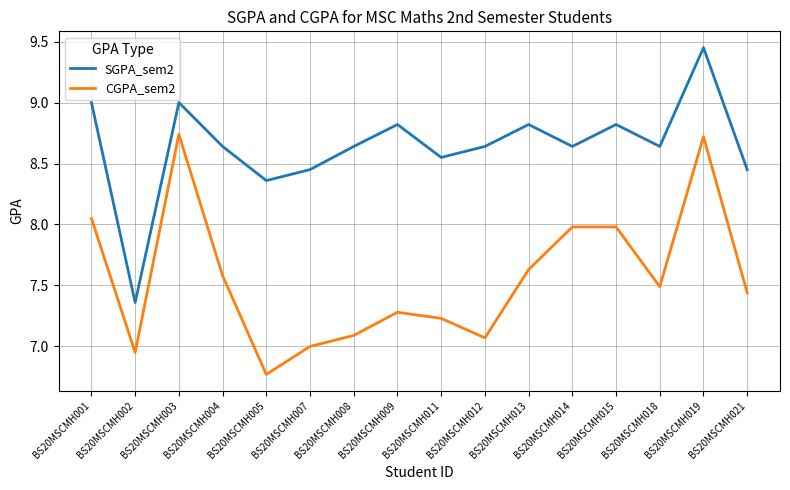

How many interior local valleys does the SGPA_sem2 series have?

5